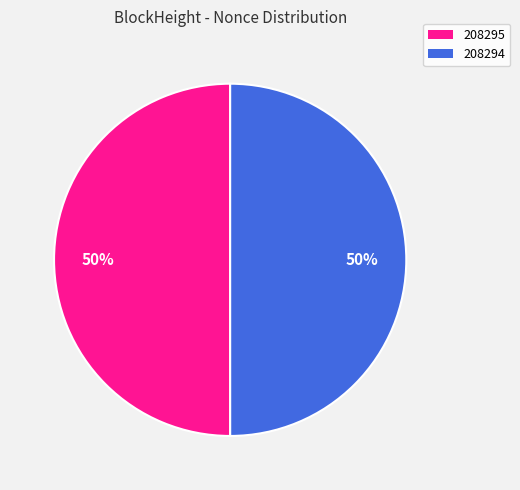

What is the ratio of the value at 208295 to the value at 208294?

1.0